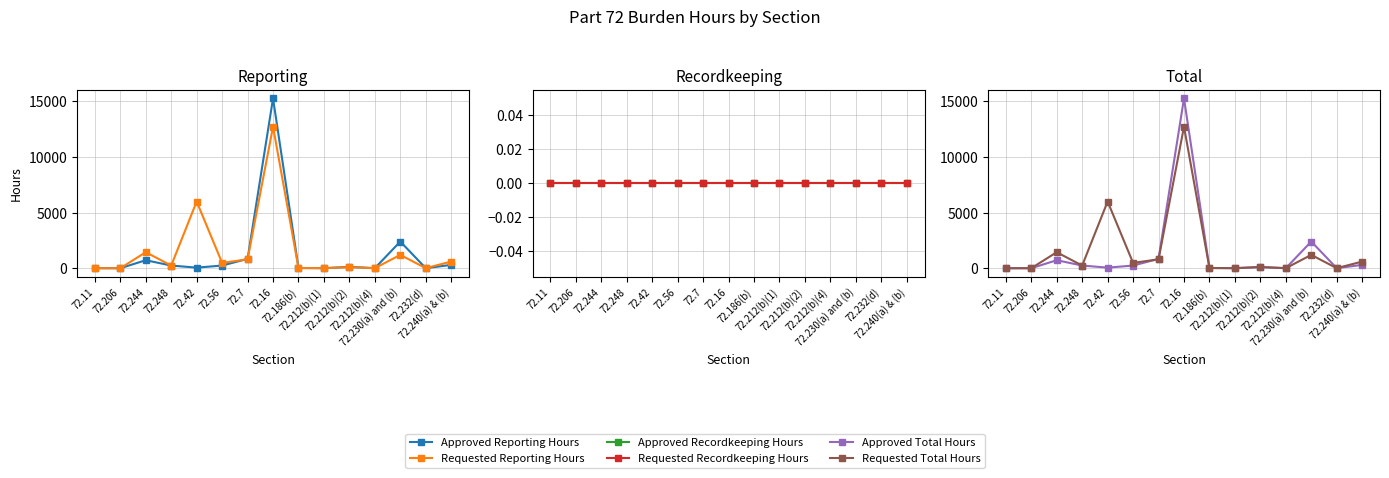

True or false: Requested Reporting Hours and Requested Total Hours intersect in this chart.

False